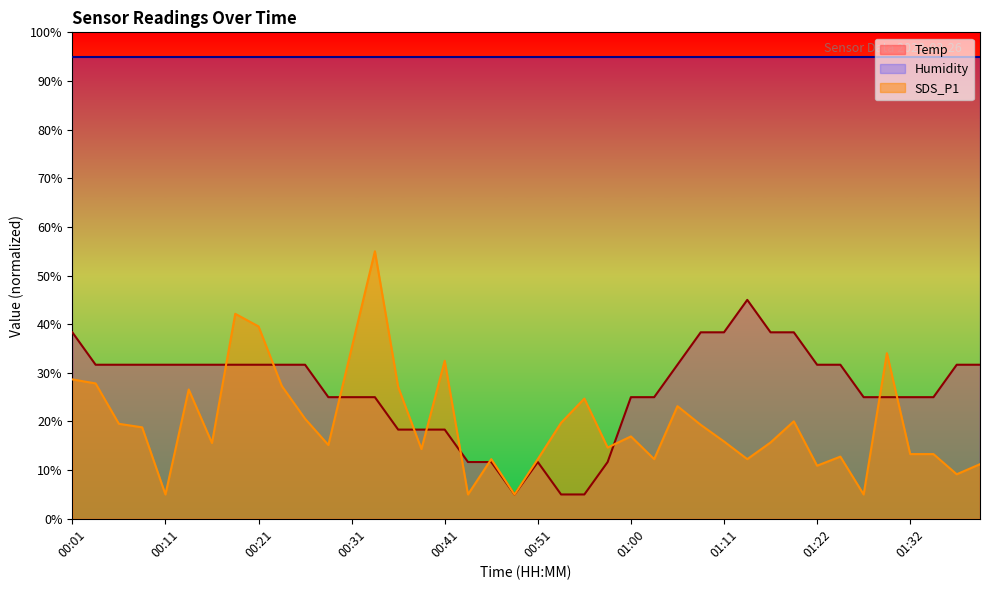

Reading right to left, what are all the values shown in this chart?

Temp: 01:40=31.7	01:37=31.7	01:35=25.0	01:32=25.0	01:29=25.0	01:27=25.0	01:24=31.7	01:22=31.7	01:19=38.3	01:16=38.3	01:13=45.0	01:11=38.3	01:08=38.3	01:06=31.7	01:03=25.0	01:00=25.0	00:58=11.7	00:55=5.0	00:53=5.0	00:51=11.7	00:48=5.0	00:46=11.7	00:43=11.7	00:41=18.3	00:38=18.3	00:36=18.3	00:33=25.0	00:31=25.0	00:28=25.0	00:26=31.7	00:23=31.7	00:21=31.7	00:18=31.7	00:16=31.7	00:13=31.7	00:11=31.7	00:08=31.7	00:06=31.7	00:04=31.7	00:01=38.3
SDS_P1: 01:40=11.2	01:37=9.1	01:35=13.3	01:32=13.3	01:29=34.0	01:27=5.0	01:24=12.8	01:22=10.9	01:19=20.0	01:16=15.7	01:13=12.3	01:11=15.9	01:08=19.3	01:06=23.2	01:03=12.3	01:00=16.9	00:58=14.6	00:55=24.7	00:53=19.7	00:51=12.3	00:48=5.0	00:46=12.3	00:43=5.0	00:41=32.5	00:38=14.3	00:36=27.1	00:33=55.0	00:31=35.1	00:28=15.2	00:26=20.6	00:23=27.3	00:21=39.5	00:18=42.1	00:16=15.6	00:13=26.6	00:11=5.0	00:08=18.8	00:06=19.5	00:04=27.8	00:01=28.7